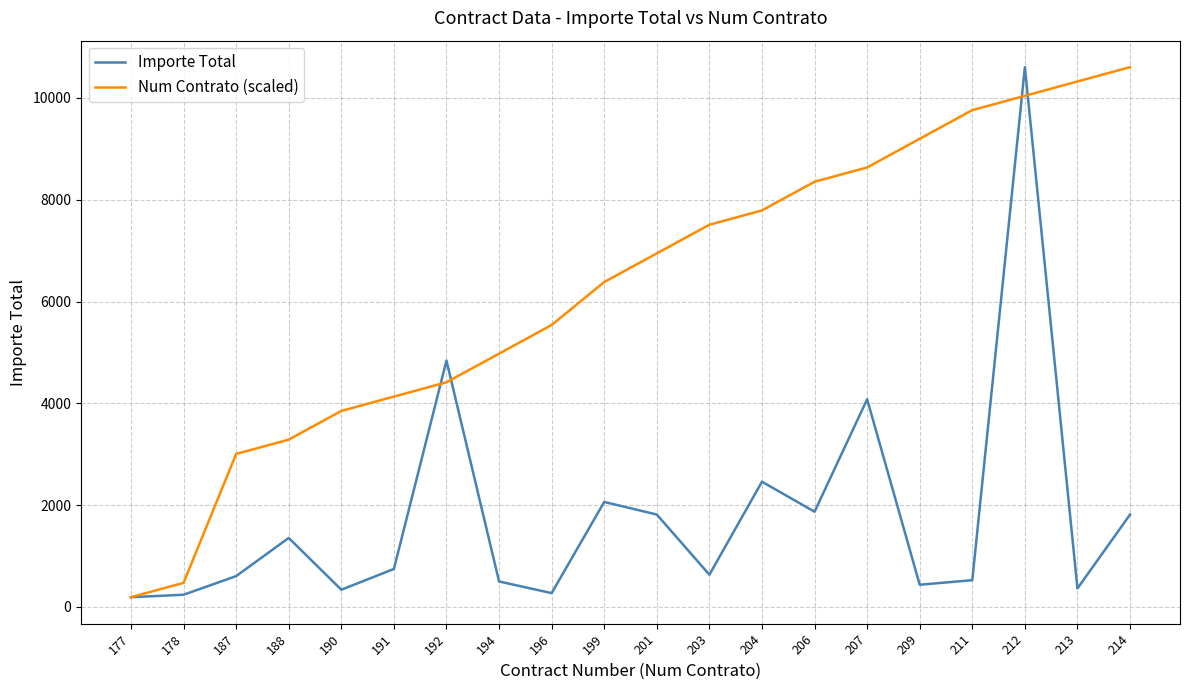

In Importe Total, how many points are lower than both neighbors (excluding endpoints)?

6